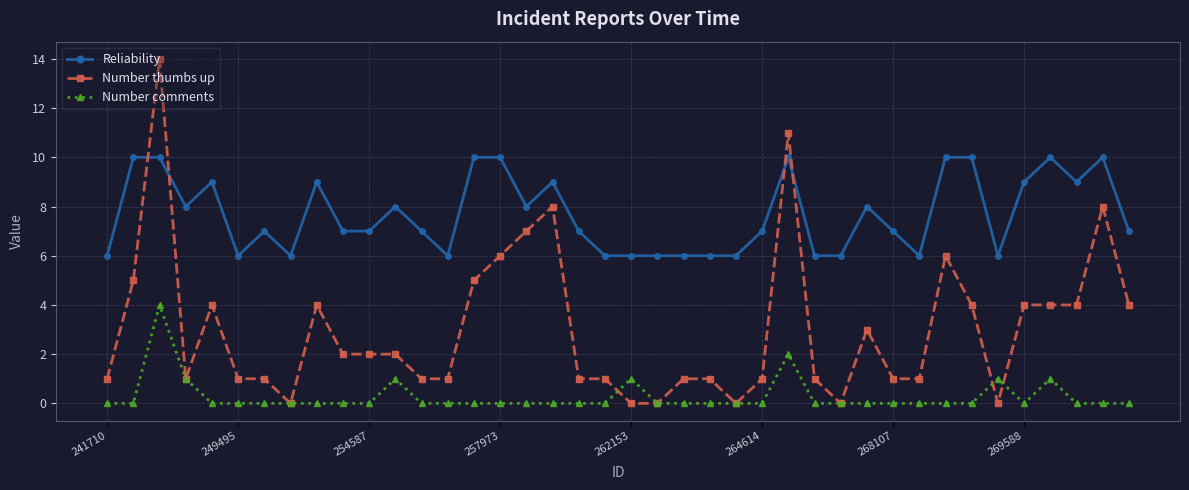

Does the chart have visible grid lines?

Yes